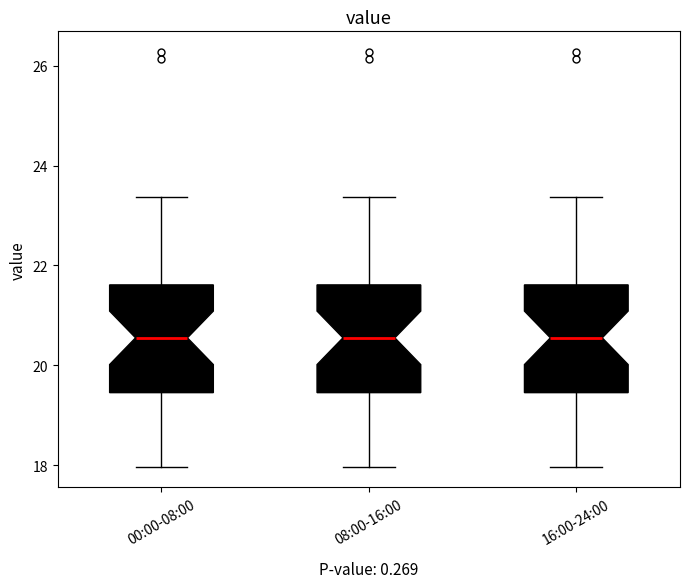

Reading left to right, transcribe this box plot: for each box, give where its median line is, the range the box spans, and where its two whiskers end, as read against the y-axis. The values are not printed on the chart, so give them approximately, as read against the axis.

00:00-08:00: median 20.6, box 19.4 to 21.6, whiskers 18.0 to 23.4
08:00-16:00: median 20.6, box 19.4 to 21.6, whiskers 18.0 to 23.4
16:00-24:00: median 20.6, box 19.4 to 21.6, whiskers 18.0 to 23.4